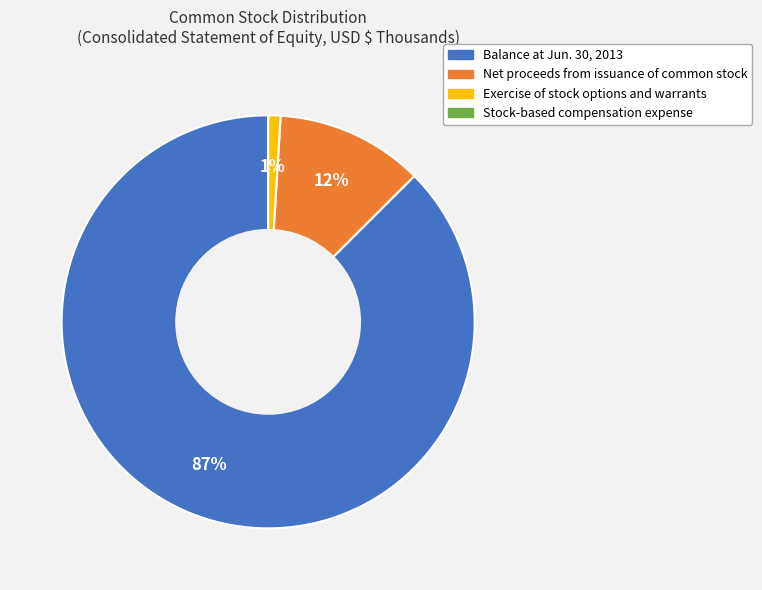

Is it true that Exercise of stock options and warrants is 1% of the pie?

True